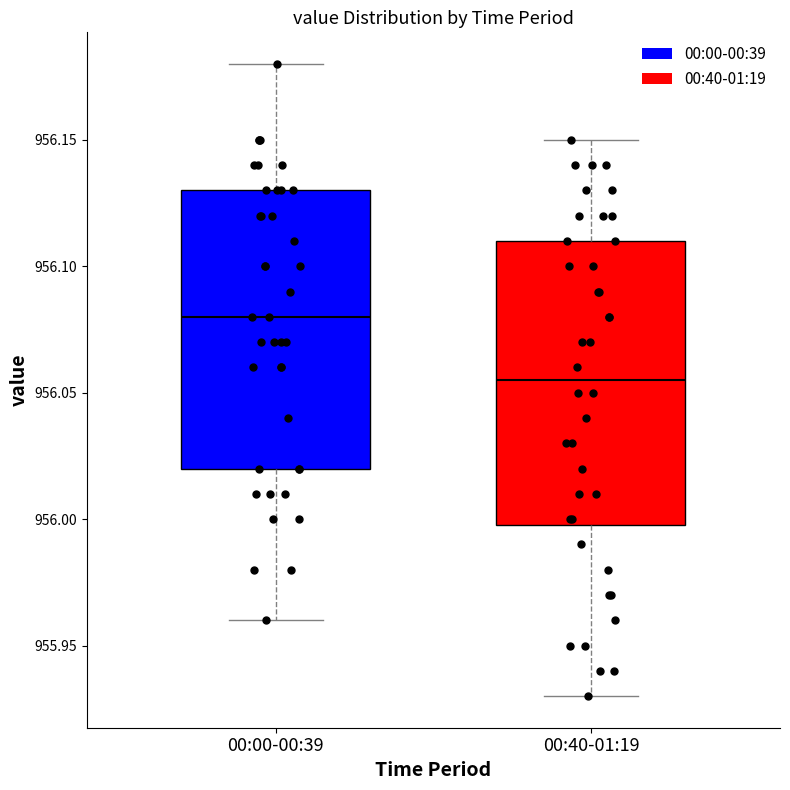

Reading left to right, read every box against the y-axis: the position of its median line, the range the box covers, and the ends of its whiskers. The values are not printed on the chart, so give them approximately, as read against the axis.

00:00-00:39: median 956.080, box 956.020 to 956.130, whiskers 955.960 to 956.180
00:40-01:19: median 956.055, box 956.000 to 956.110, whiskers 955.930 to 956.150